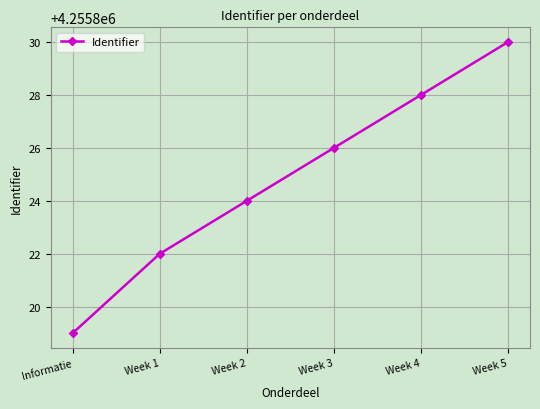

What is the sum of all values?

25534949